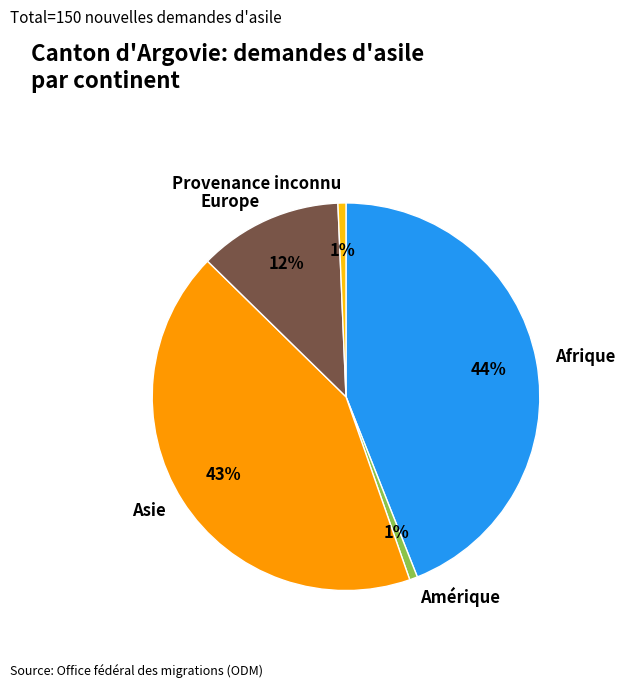

To the nearest percent, what is the combined percentage of Amérique and Afrique?

45%